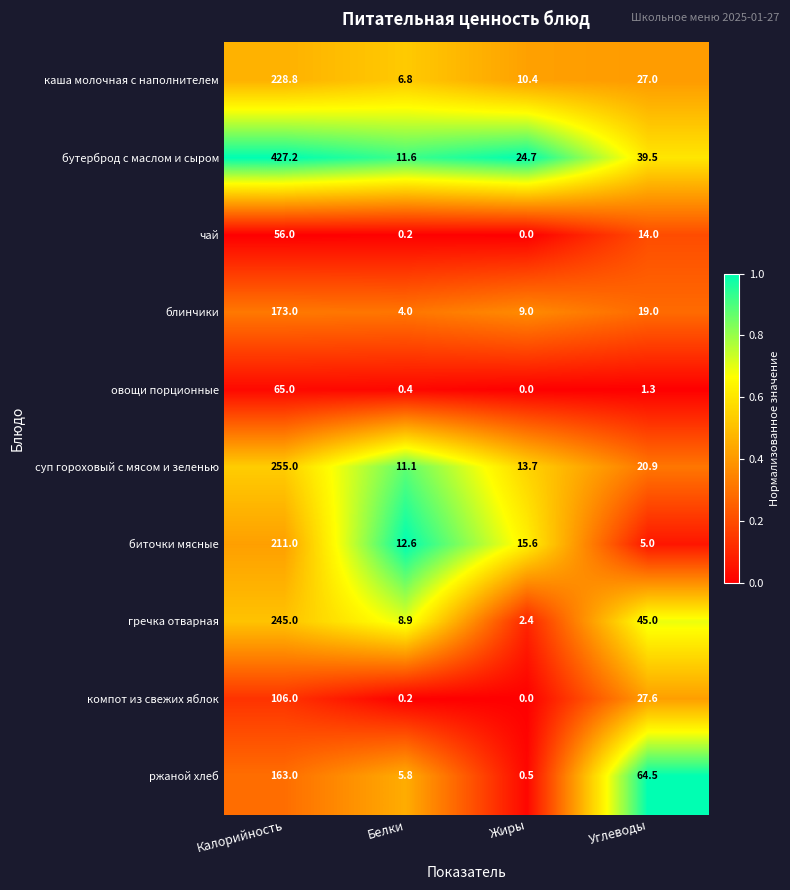

What is the difference between the highest and lowest values at Белки?

12.4